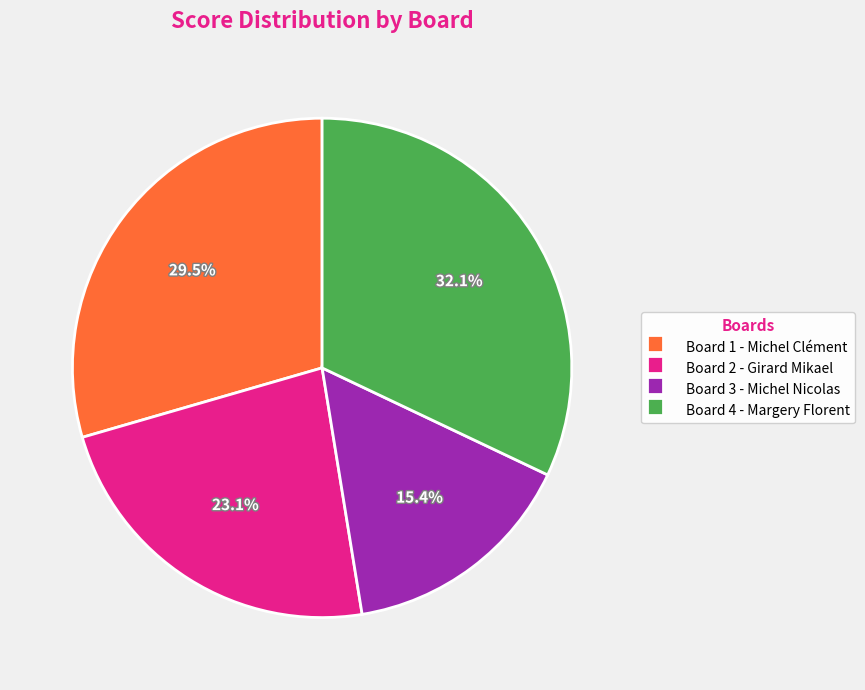

Which slice is the smallest?

Board 3 - Michel Nicolas